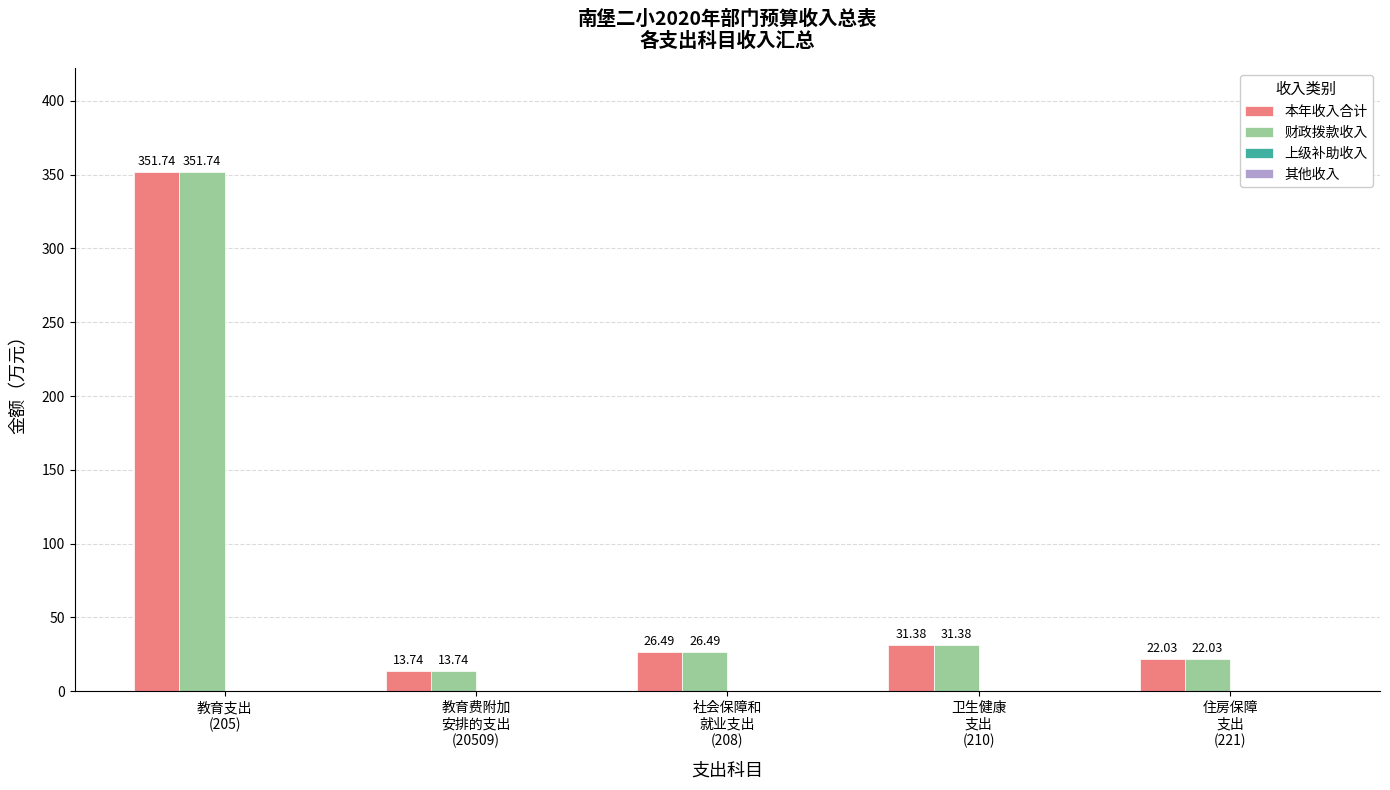

At which label does 本年收入合计 first exceed 26?

教育支出
(205)